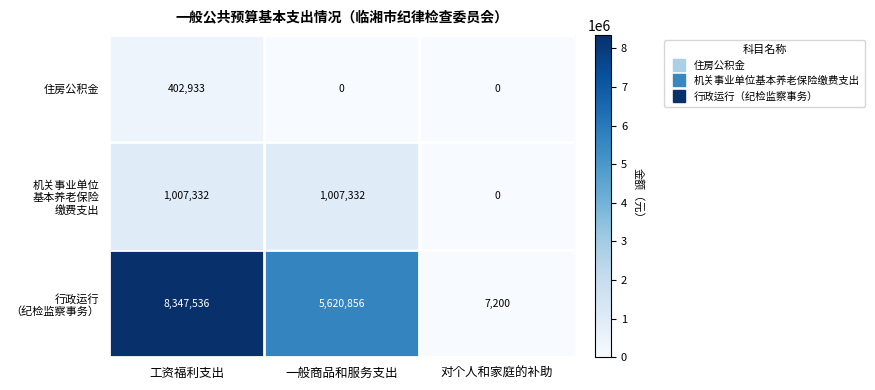

What is the spread (max minus min) of values at 工资福利支出?

7944603